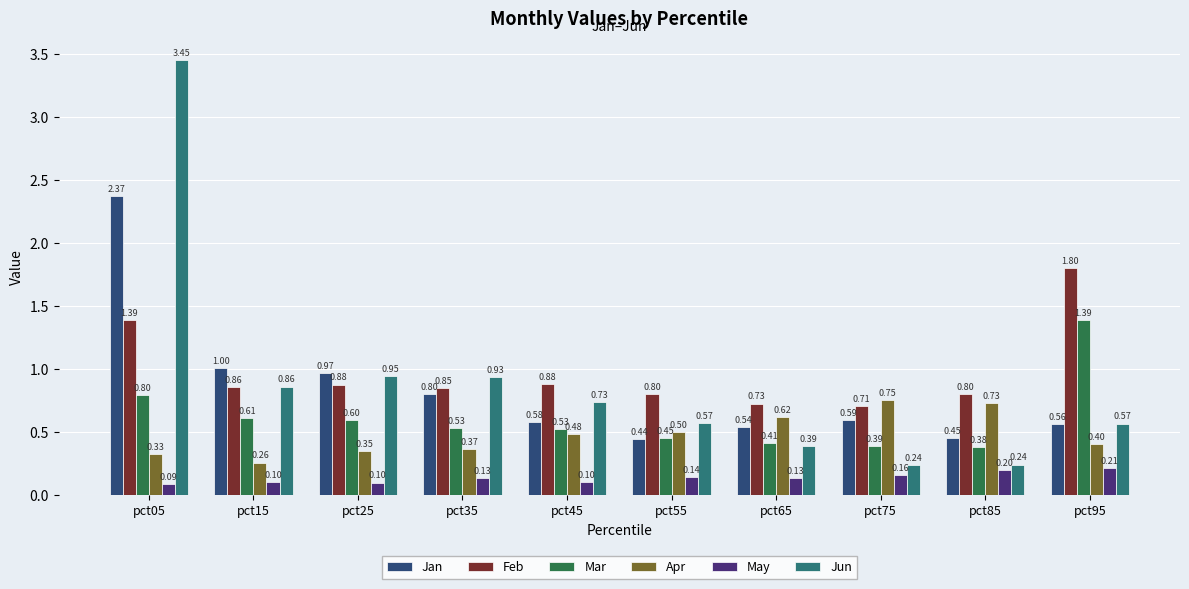

What is the total value across all series at pct55?

2.9